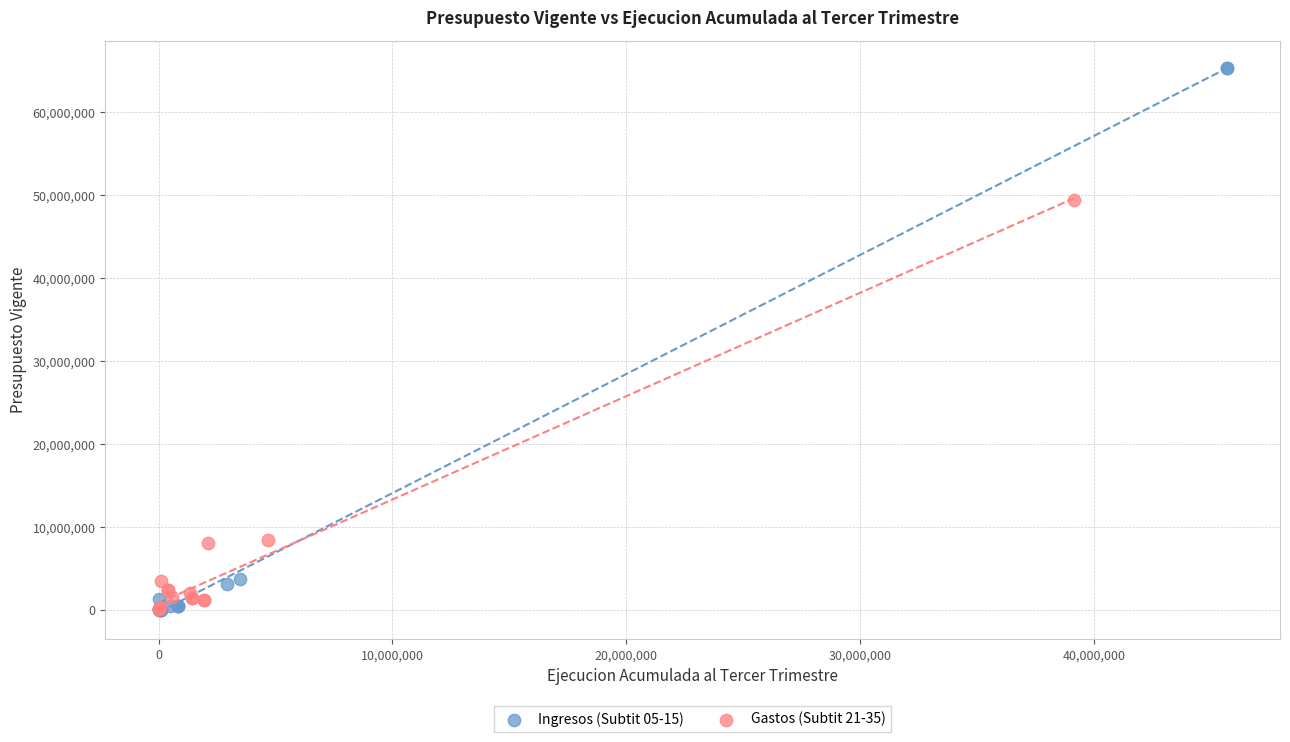

Which series reaches the maximum Y coordinate?

Ingresos (Subtit 05-15)